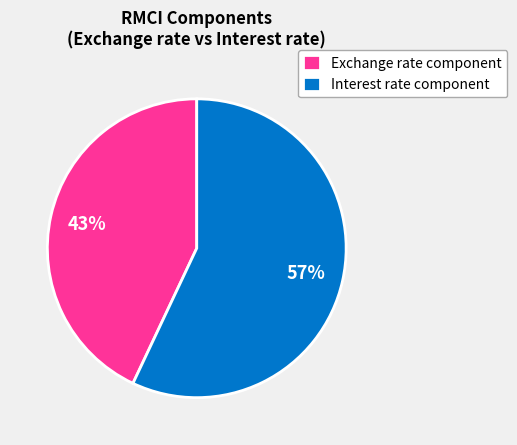

Is there any slice that represents more than half of the pie?

Yes